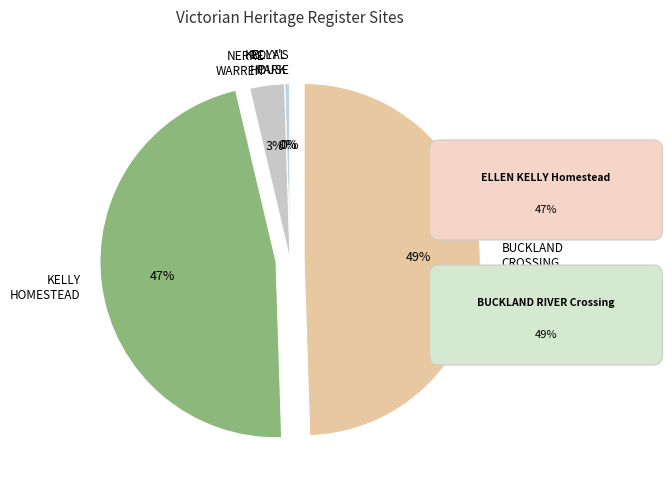

To the nearest percent, what is the difference between the largest and smallest slice percentages?

49%